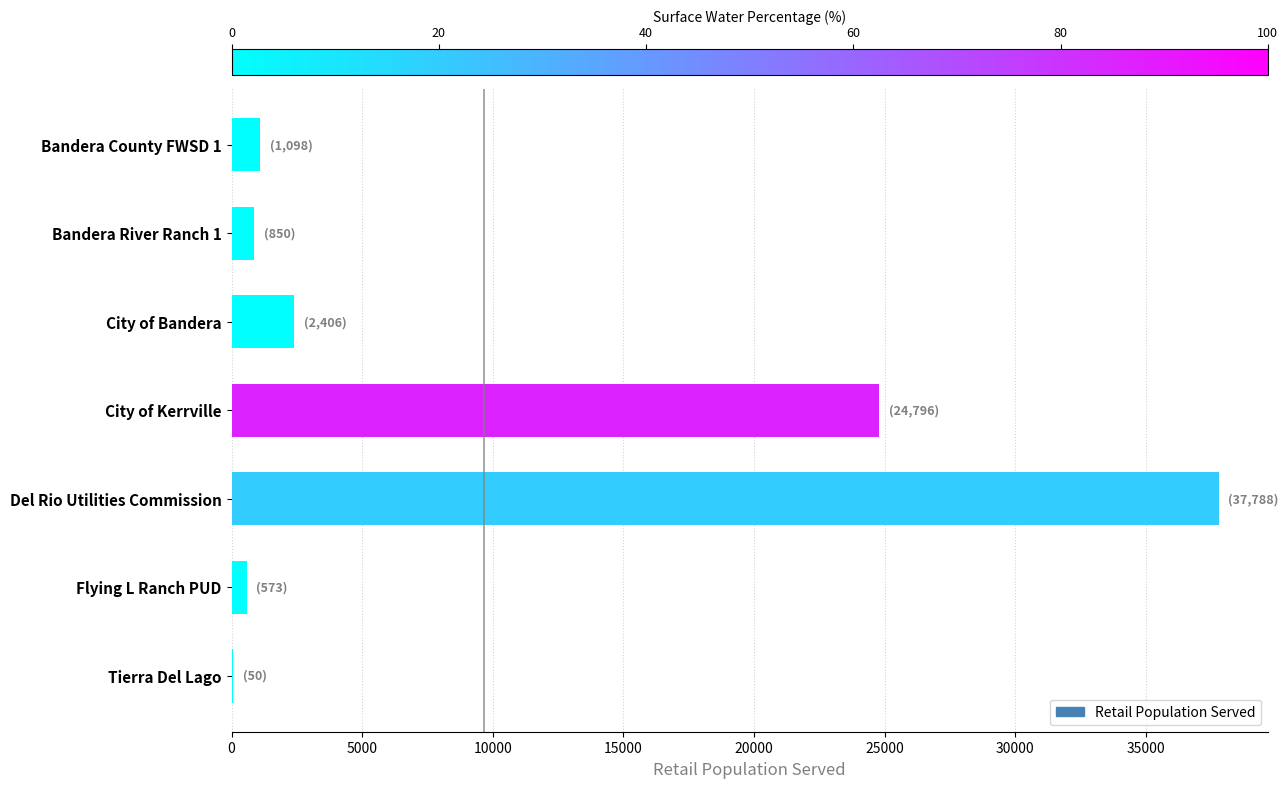

Count the number of categories in the chart.

7